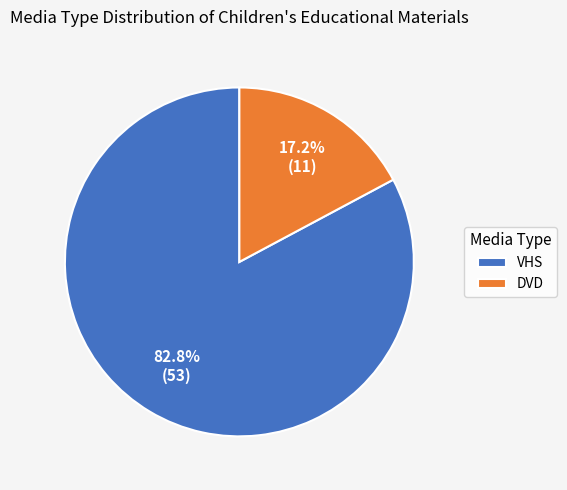

To the nearest percent, what portion does VHS represent?

83%